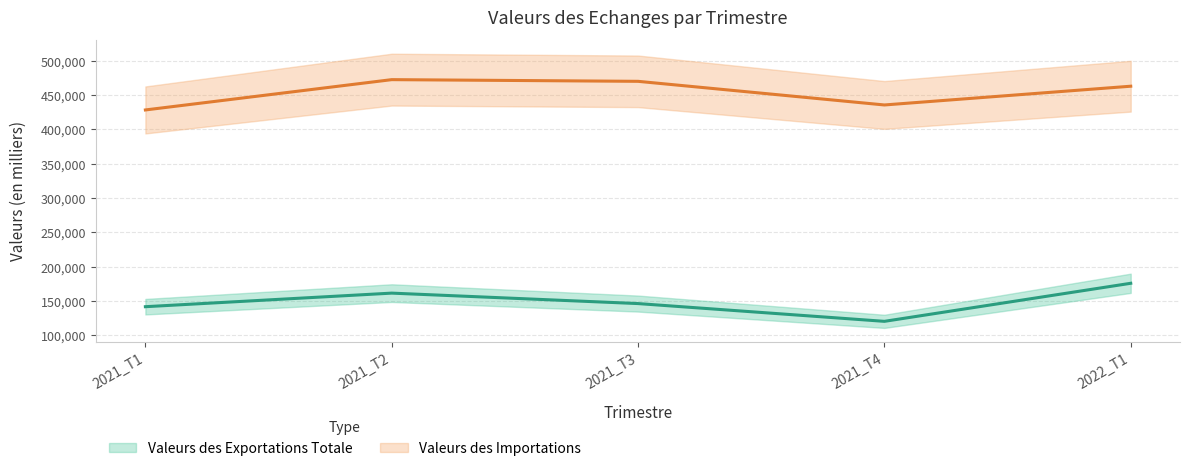

Reading right to left, list all the values displayed in this chart.

Valeurs des Exportations Totale: 175586.0	120093.3	145993.5	161240.4	141443.1
Valeurs des Importations: 462929.7	435590.2	470054.0	472510.1	428315.0